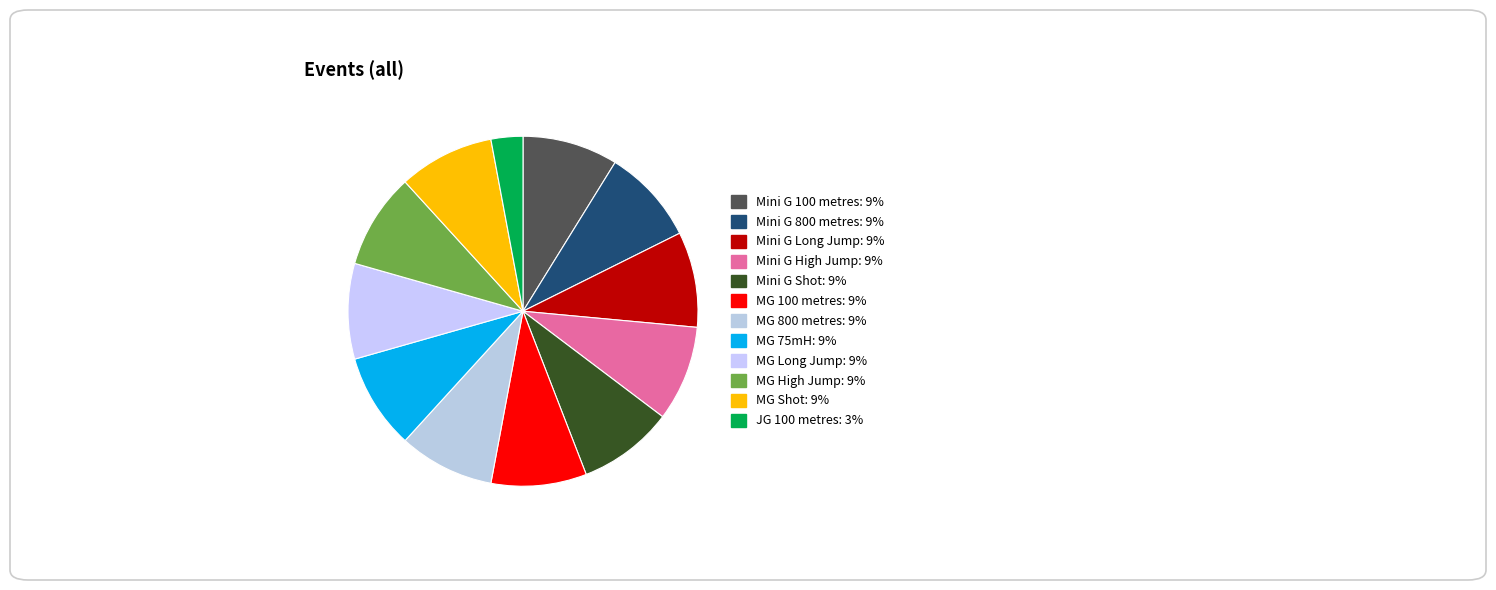

What is the smallest slice in the pie chart?

JG 100 metres